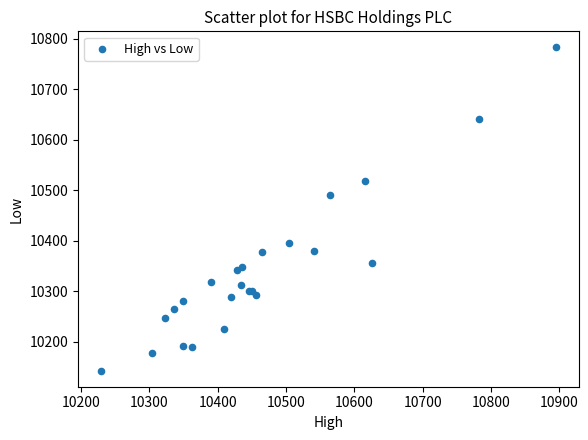

What Y value in the scatter plot is closest to 10463?

10491